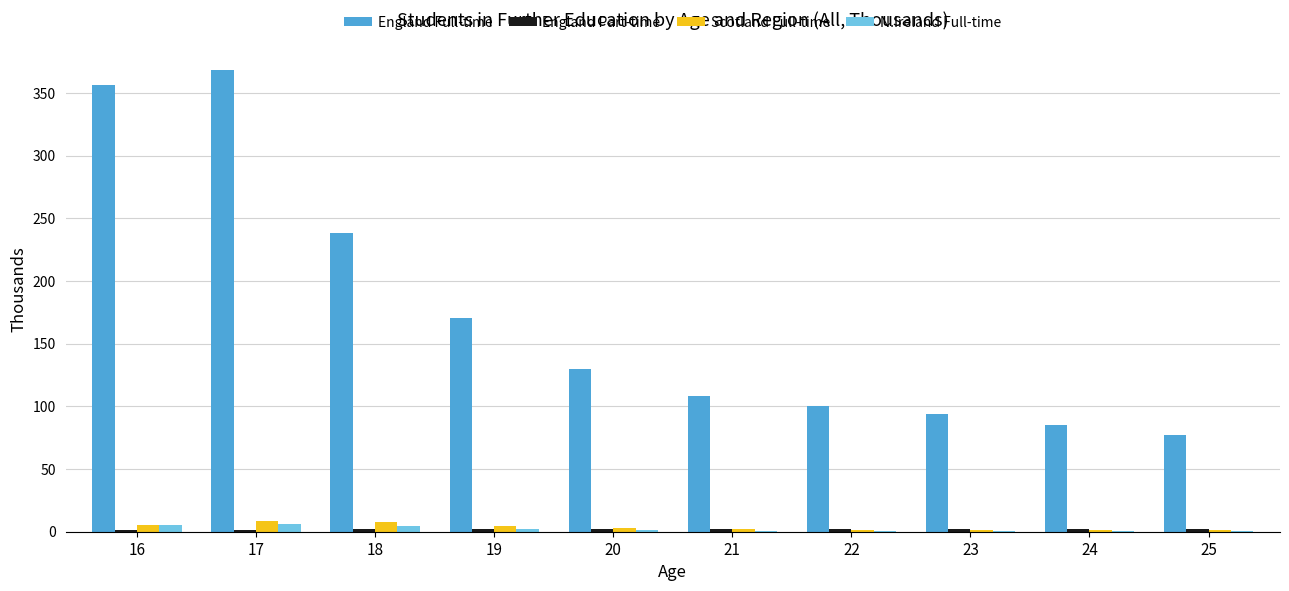

Between 19 and 25, which series saw the biggest shift?

England Full-time